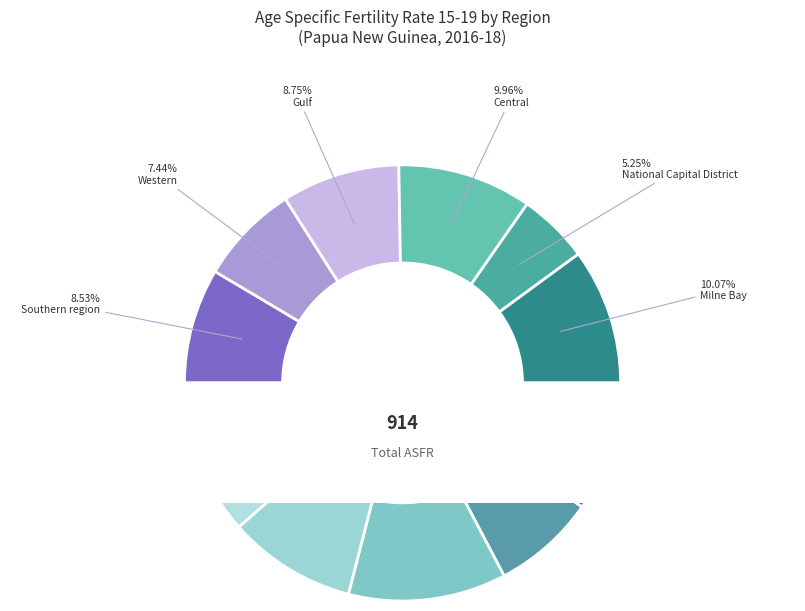

True or false: Enga accounts for 10% of the total.

True